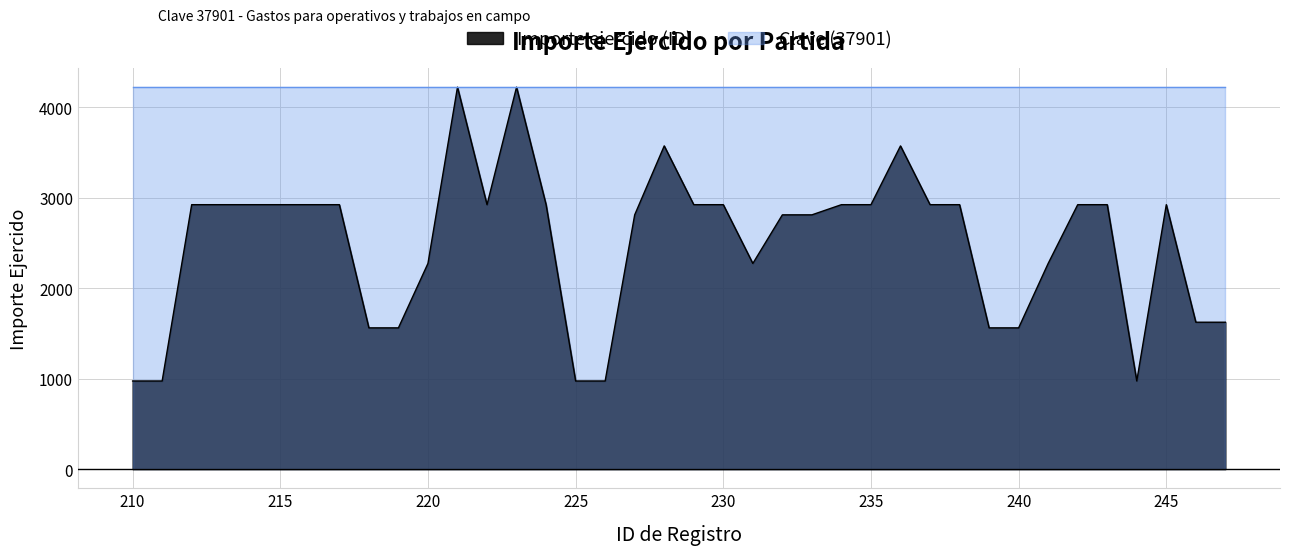

True or false: the data has more than 0 interior local peaks.

True